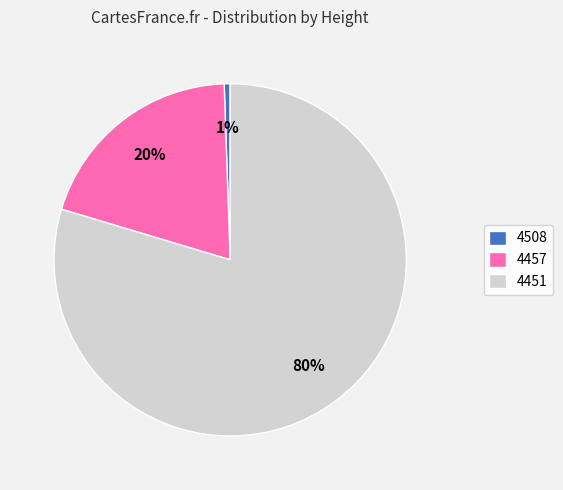

Count the number of slices in the pie.

3